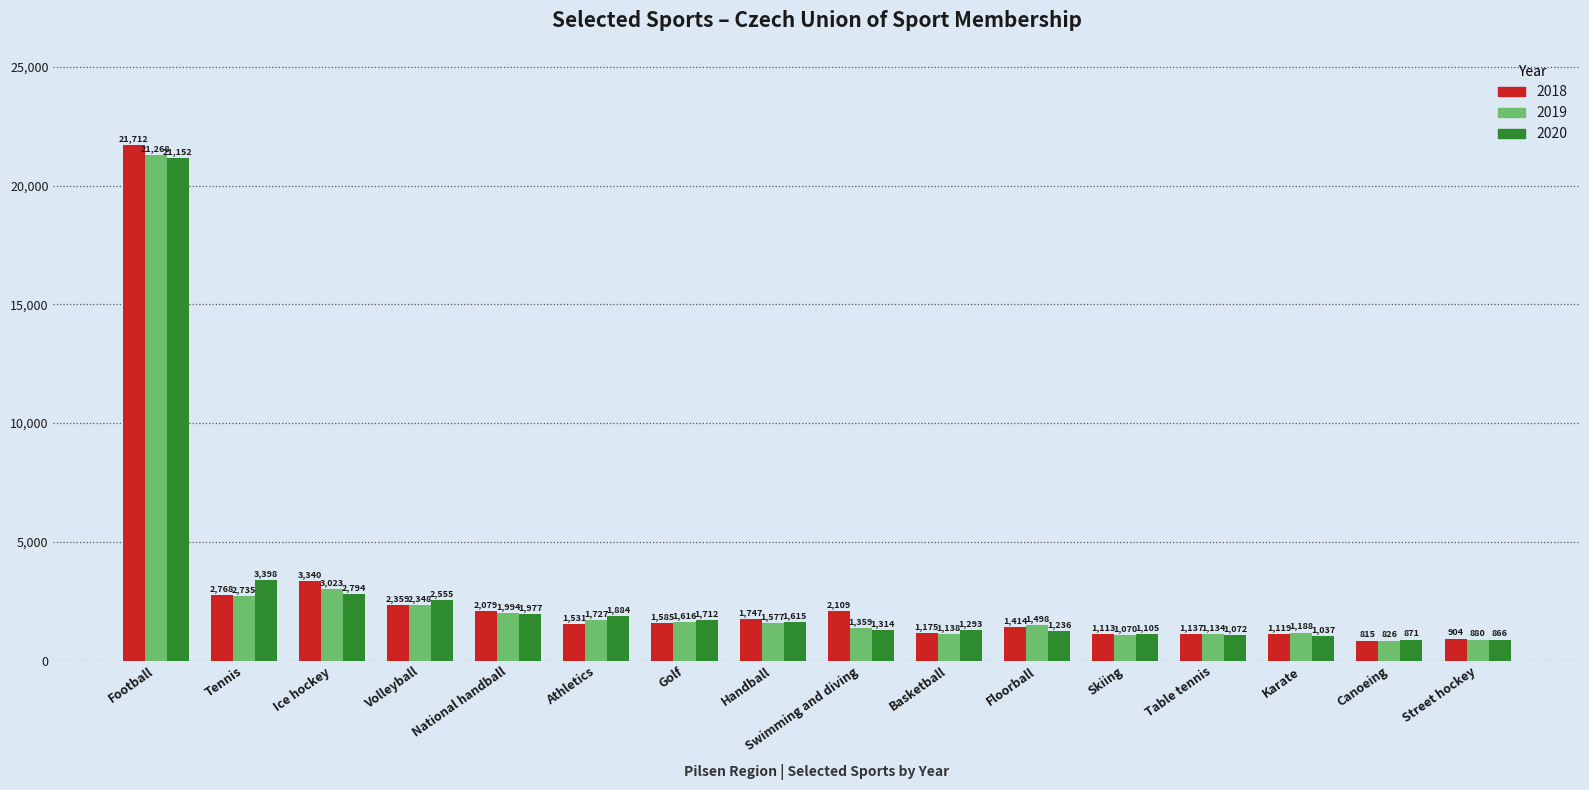

Is it true that 2019 equals 1359 at Swimming and diving?

True